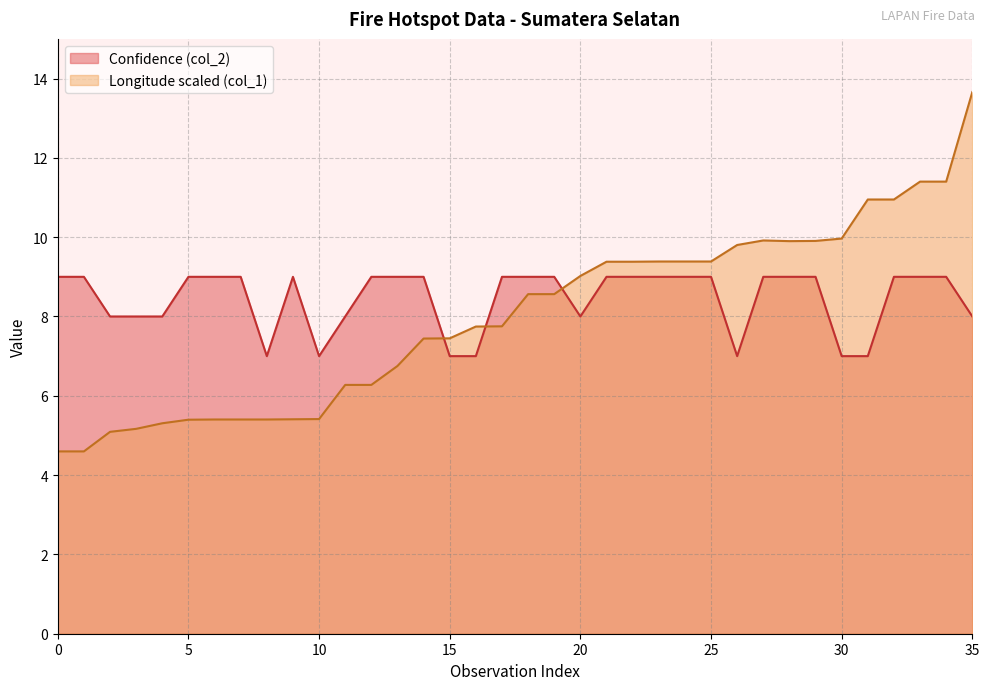

How many values in the Confidence (col_2) series are below 9?

13